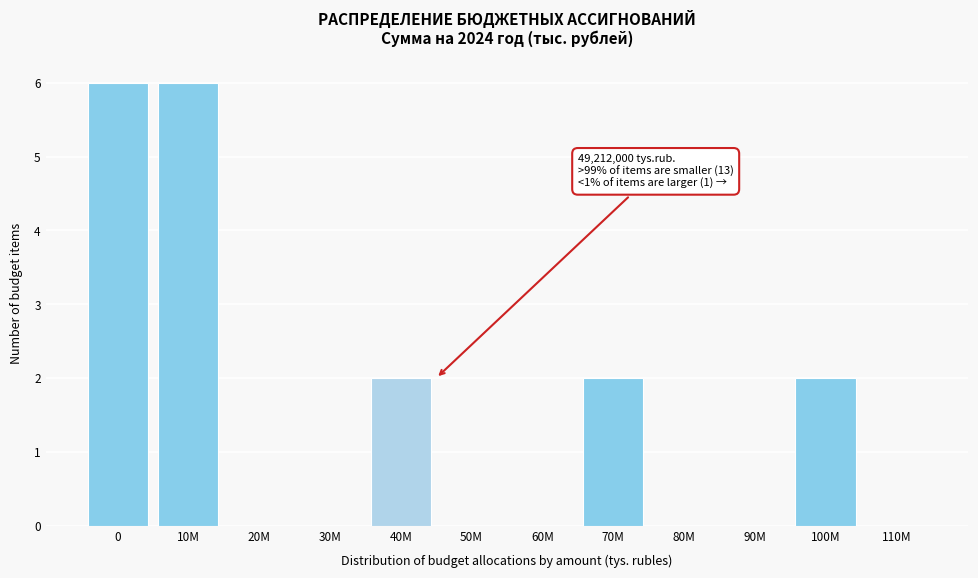

Reading left to right, transcribe all the data shown in this chart.

0=6	10M=6	20M=0	30M=0	40M=2	50M=0	60M=0	70M=2	80M=0	90M=0	100M=2	110M=0